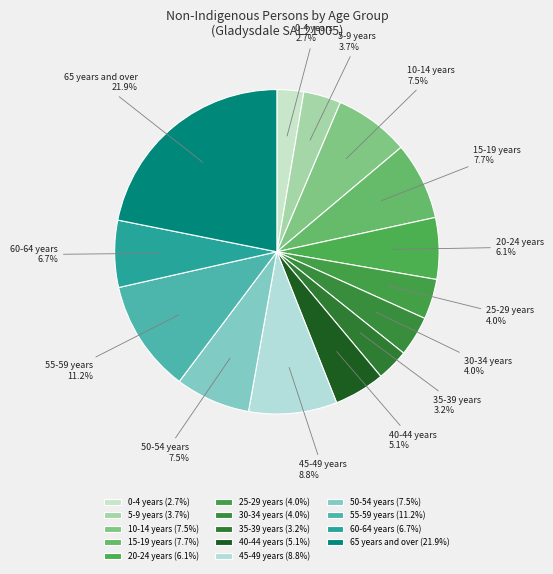

To the nearest percent, what percentage of the pie is 60-64 years?

7%